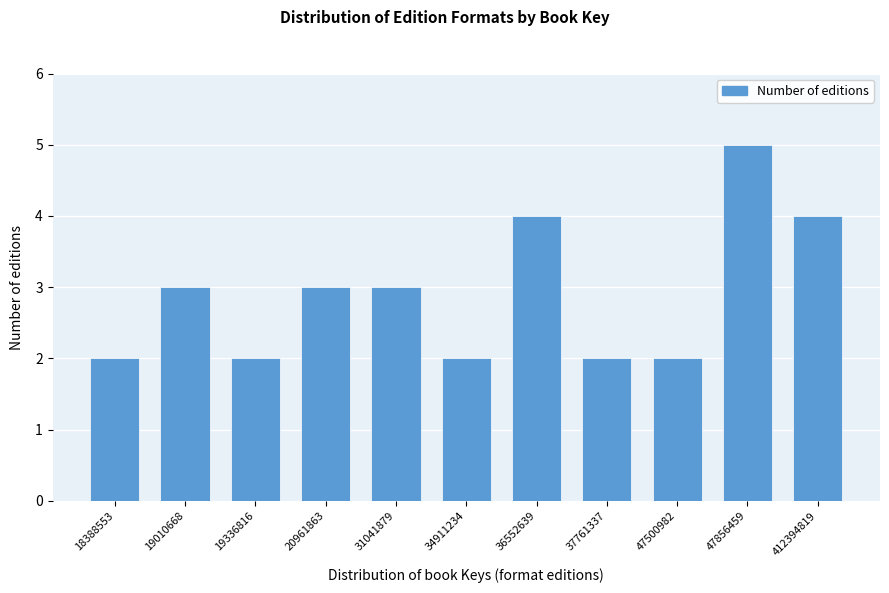

Reading right to left, extract all data points from this chart.

412394819=4	47856459=5	47500982=2	37761337=2	36552639=4	34911234=2	31041879=3	20961863=3	19336816=2	19010668=3	18388553=2